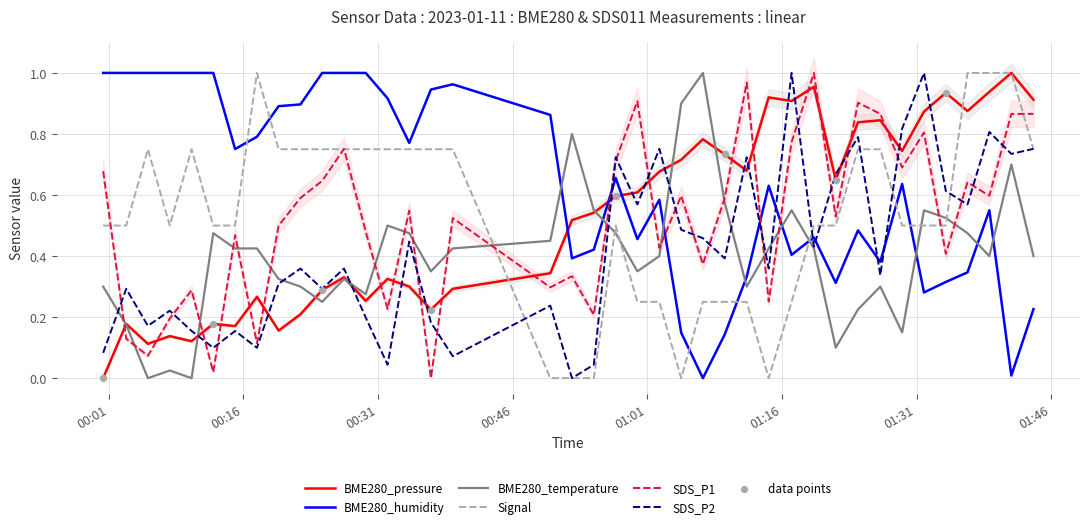

At how many categories does at least one series exceed 0?

40